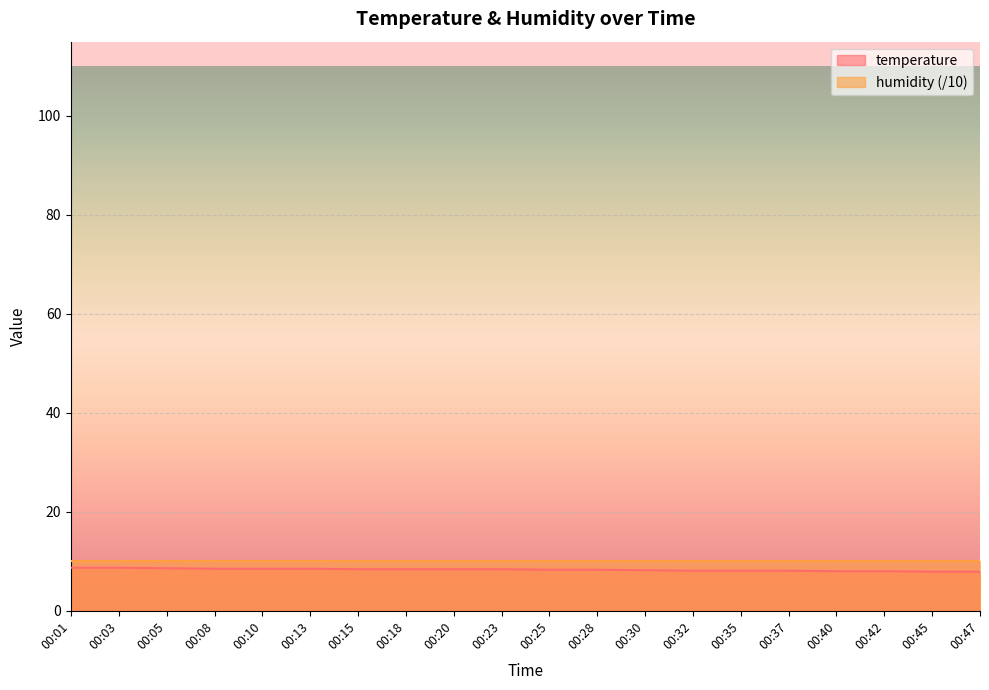

Count the values in the range 8 to 9.

18